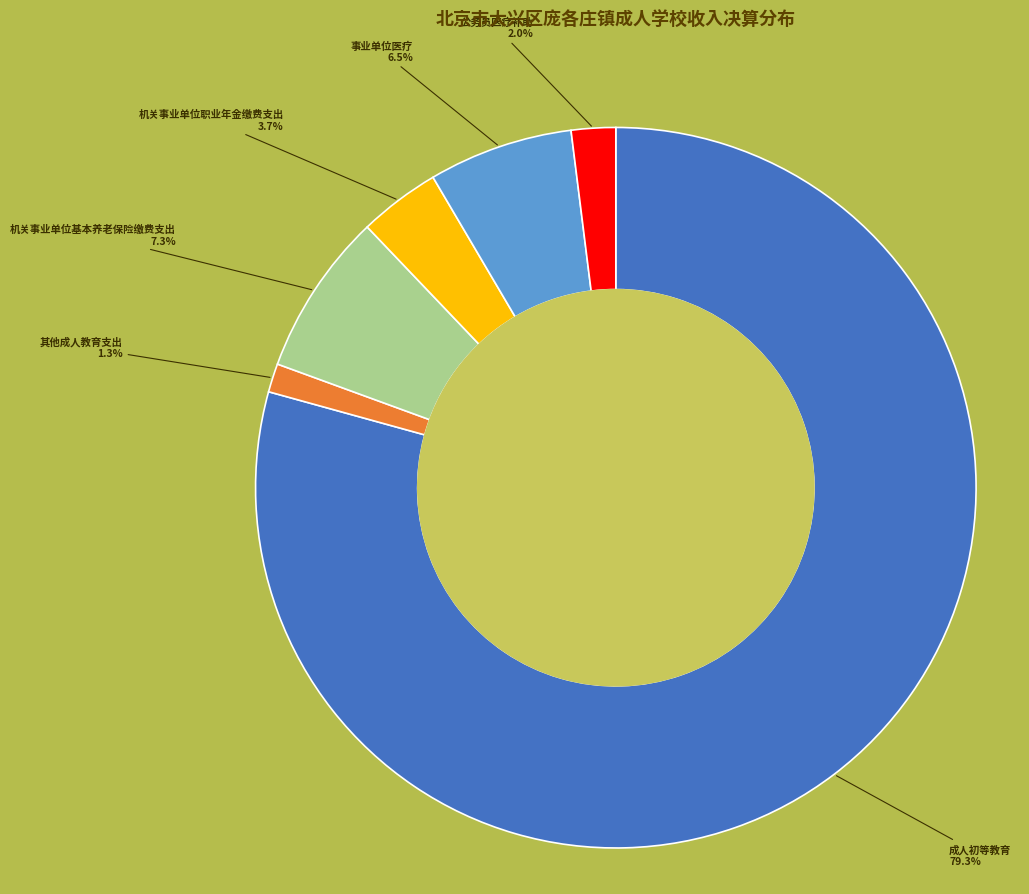

Count the number of slices in the pie.

6